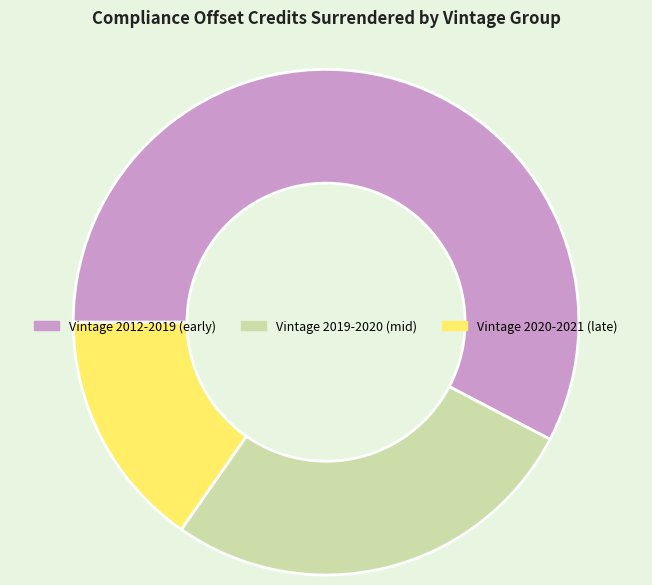

Combined, do Vintage 2020-2021 (late) and Vintage 2019-2020 (mid) account for over 50%?

No